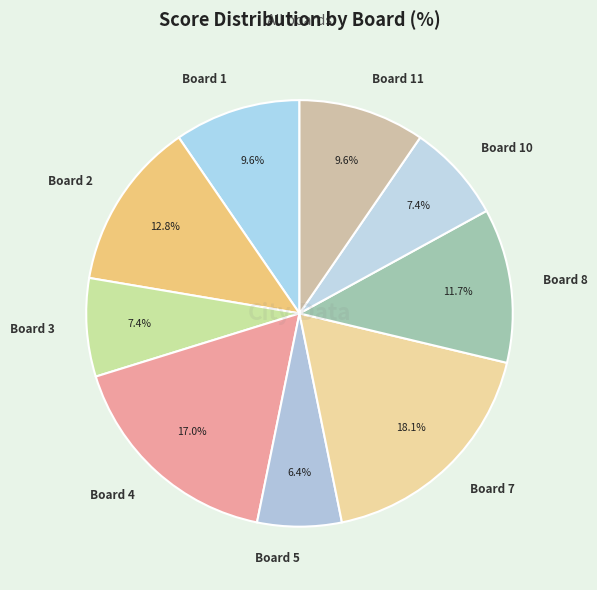

Which category has the biggest portion of the pie?

Board 7